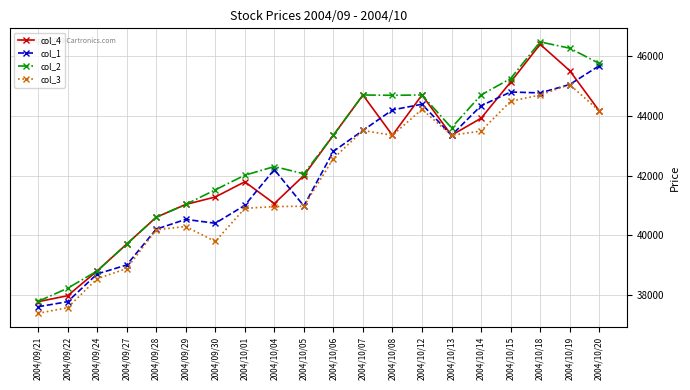

Which series has the largest total across all categories?

col_2